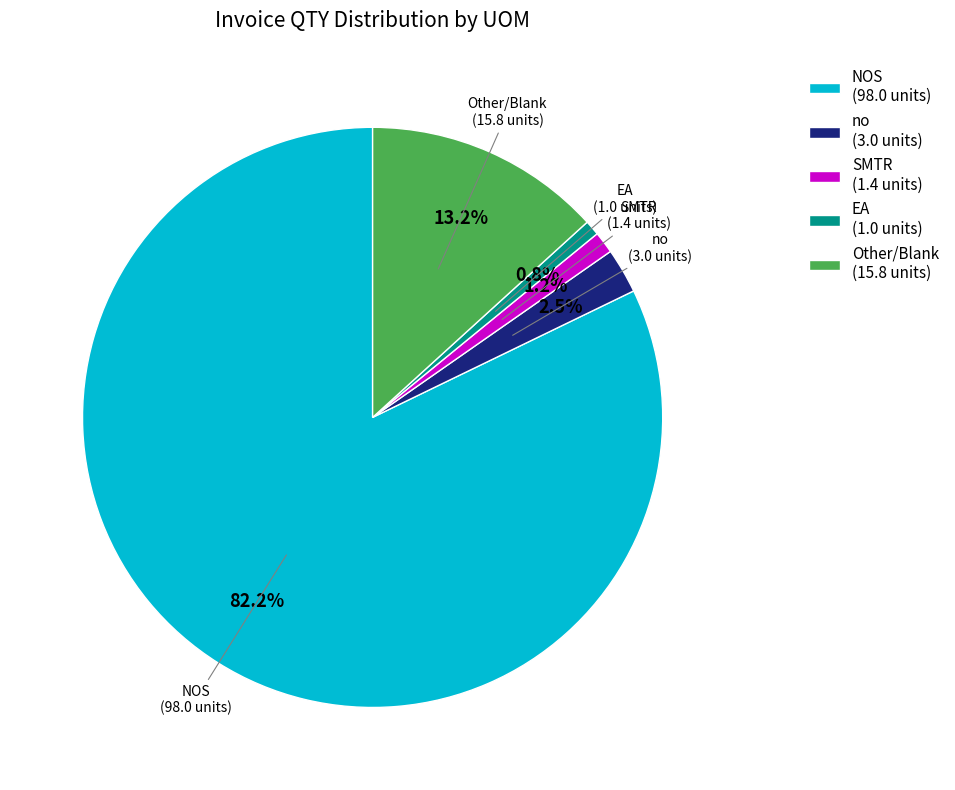

To the nearest percent, what percentage of the pie is NOS?

82%